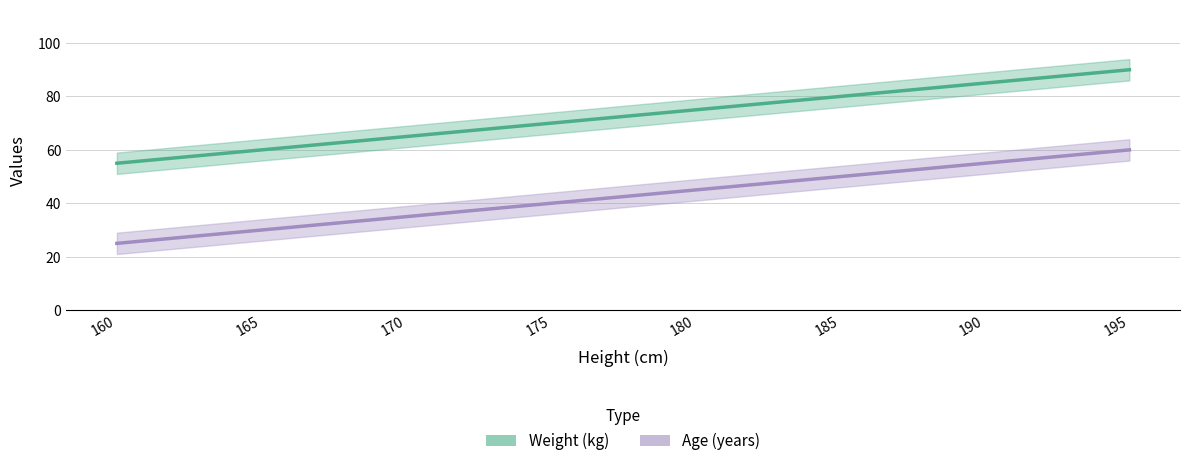

Where does the Age (years) series first go above 45?

185